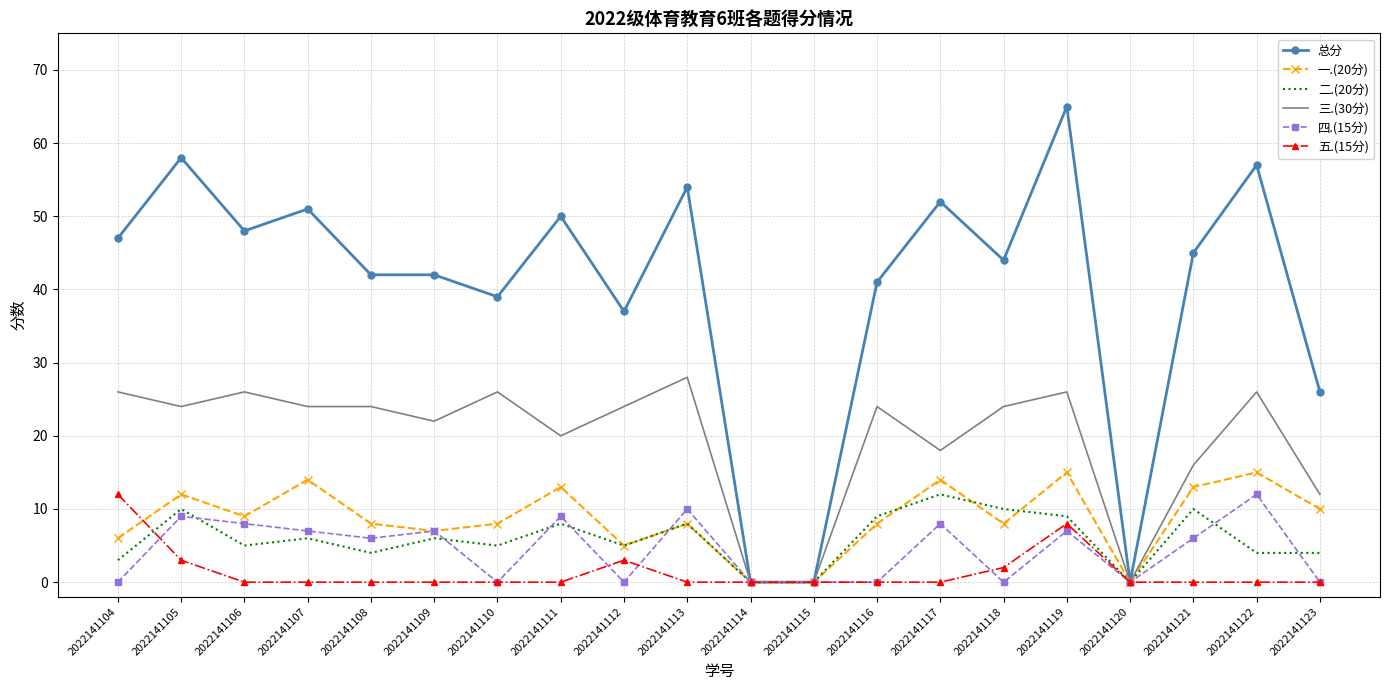

At which label is 一.(20分) closest to 7?

2022141109